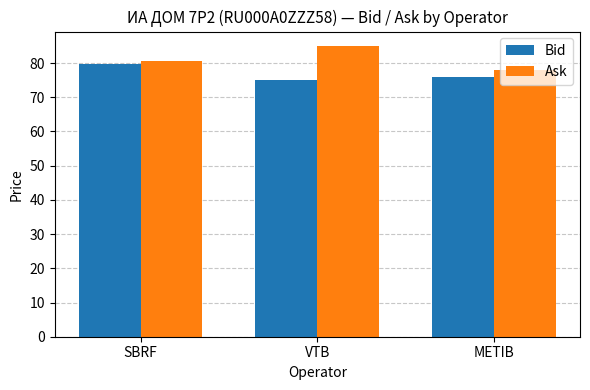

What is the difference between the second highest and minimum values in the Ask series?

2.7